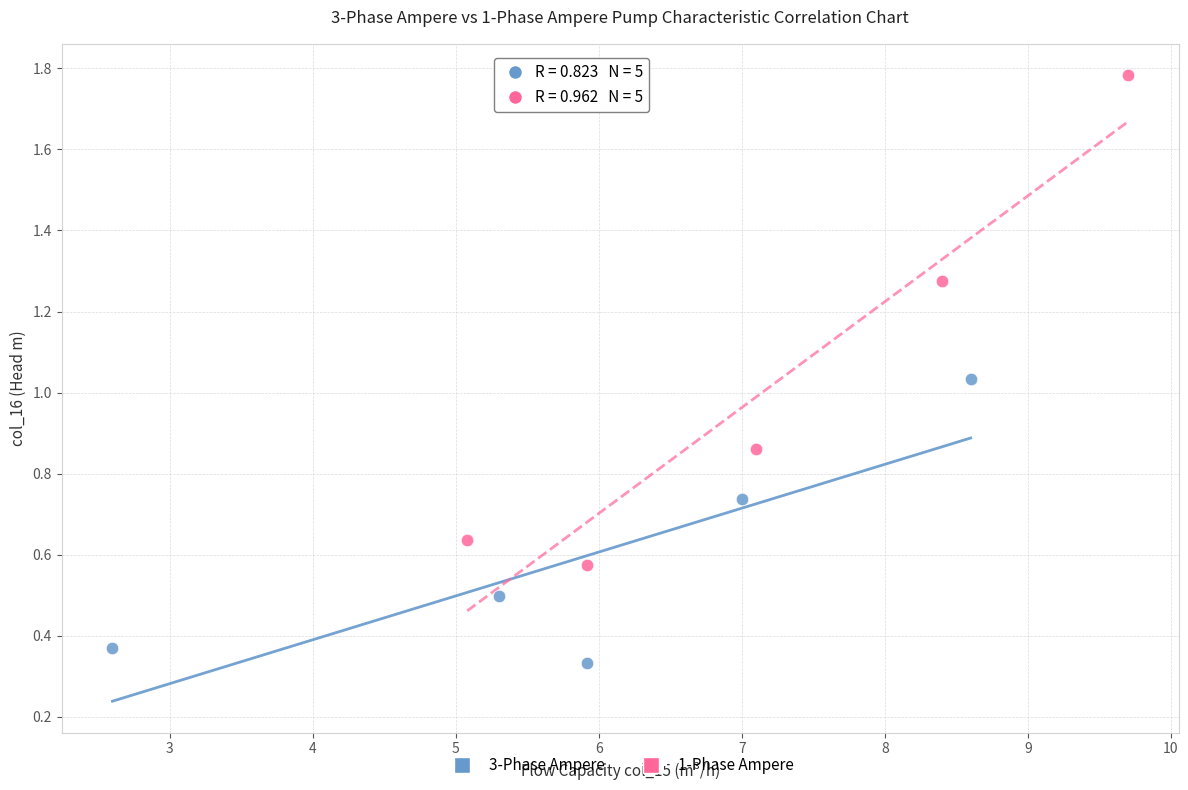

Which series contains the lowest Y value?

3-Phase Ampere